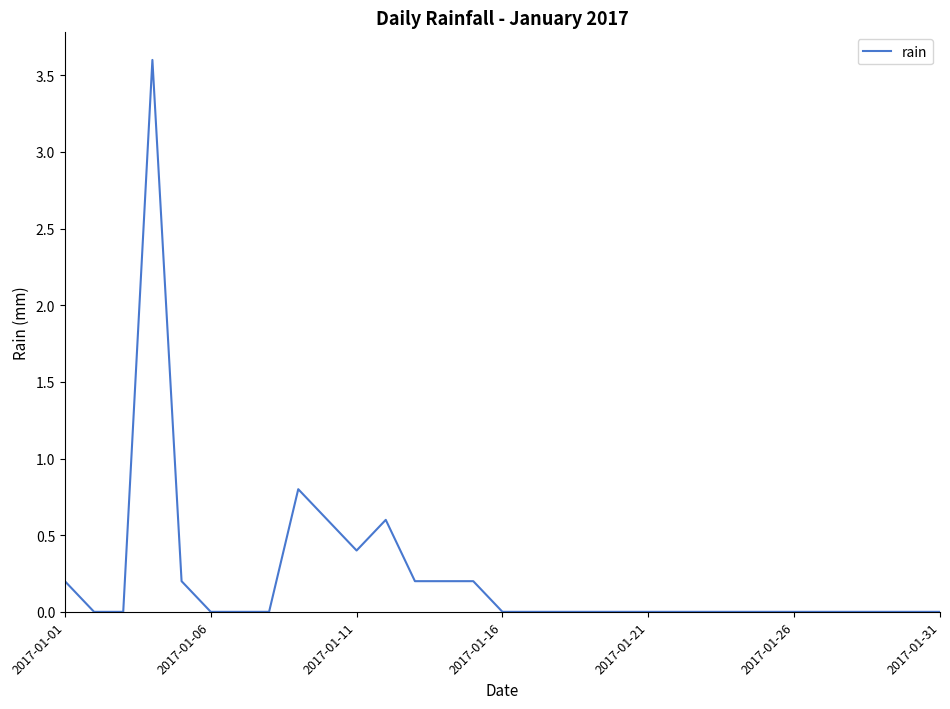

What is the maximum value shown in the chart?

3.6